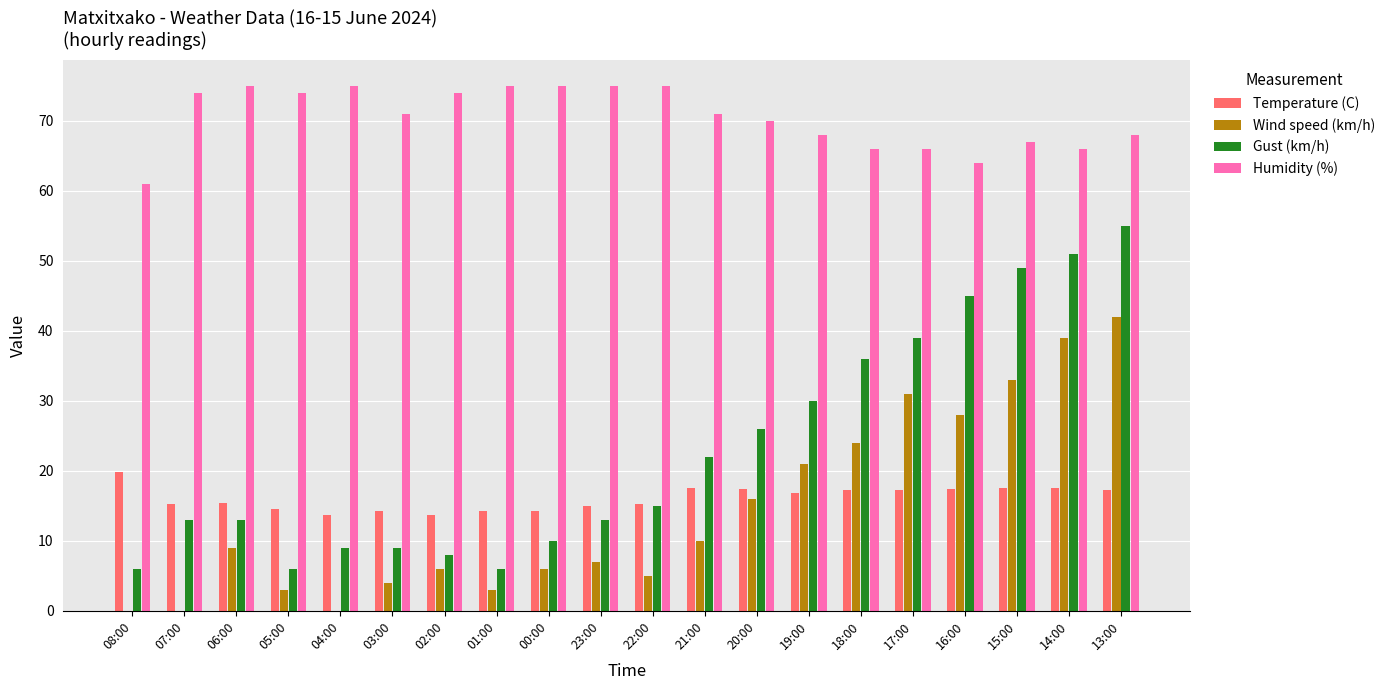

What is the sum of all Gust (km/h) values?

461.0